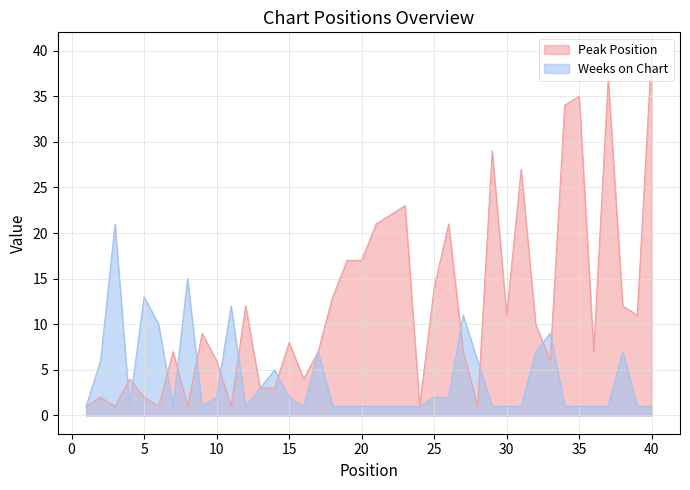

What is the difference between the maximum and minimum values in the Weeks on Chart series?

20